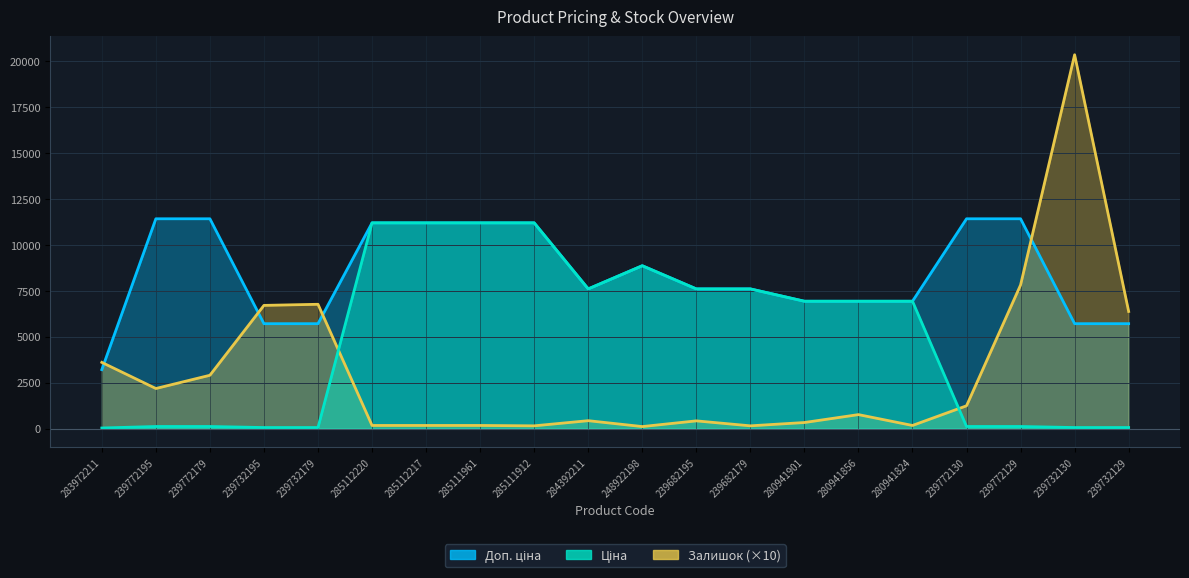

Which series has the largest range (max minus min)?

Залишок